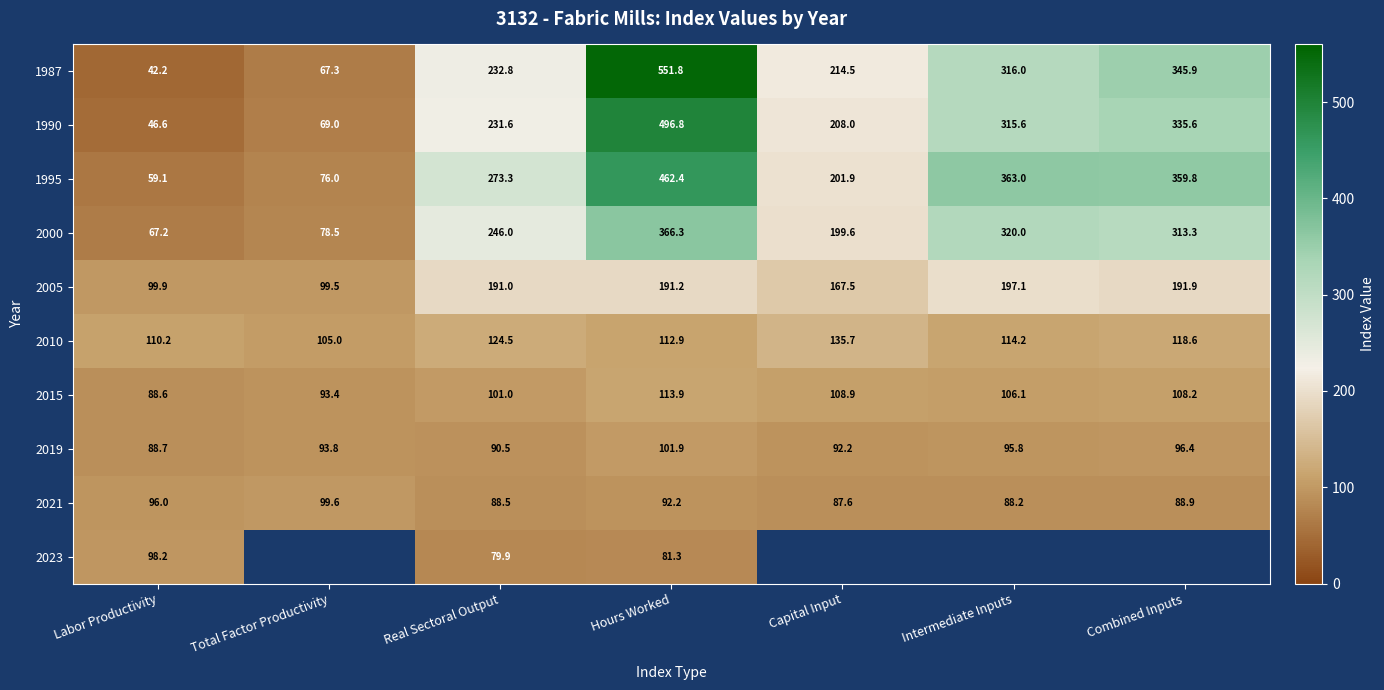

Which category has the highest value in the 2005 series?

Intermediate Inputs